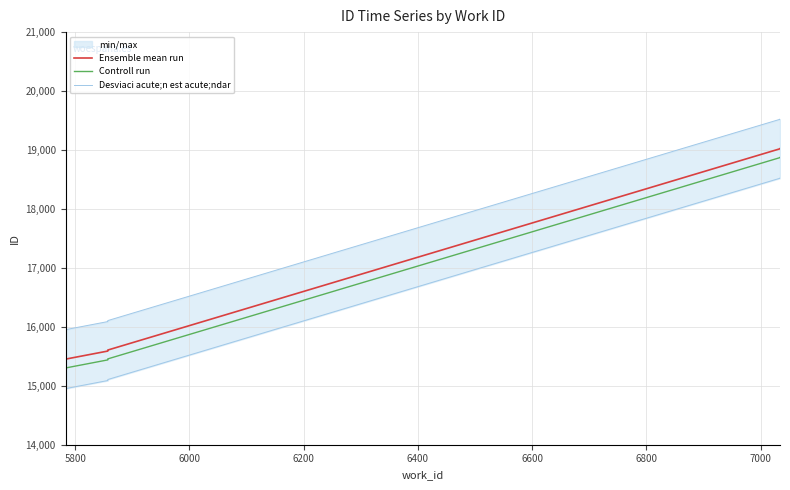

How many lines are shown in the chart?

3